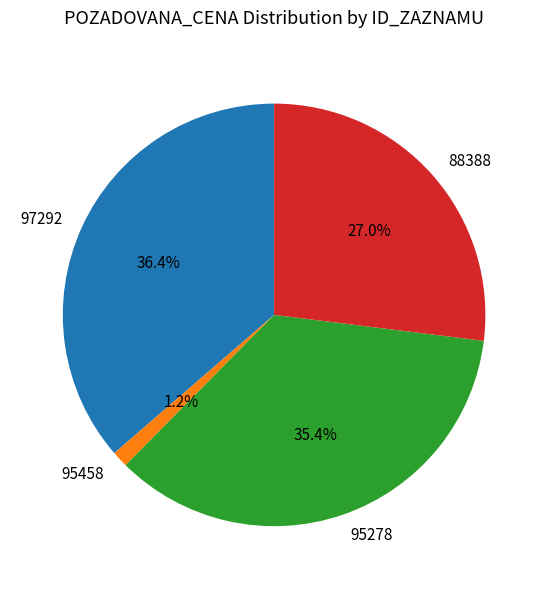

The 97292 slice represents 49% of the pie. True or false?

False